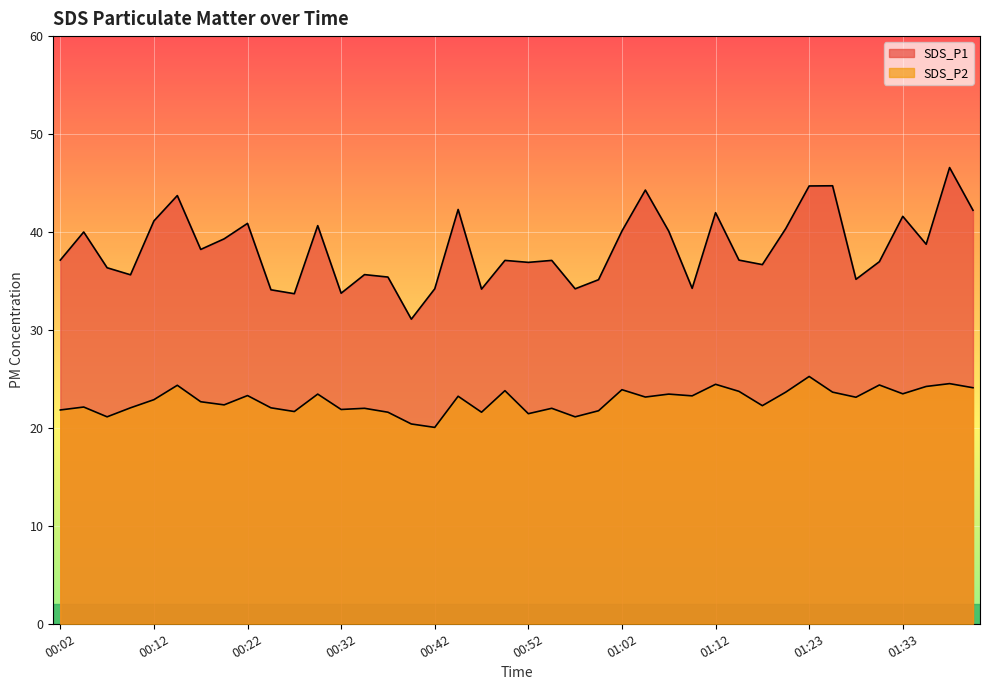

What is the label of the 21st point from the right?

00:49